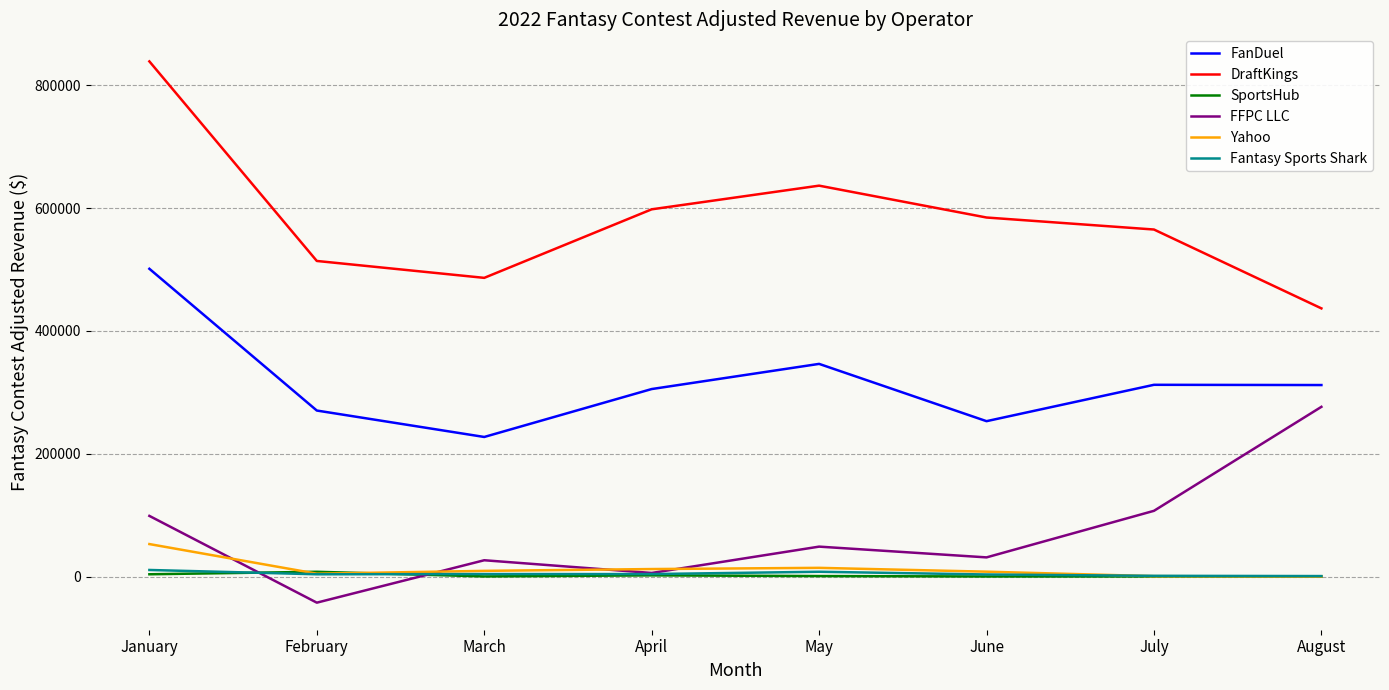

Is the value of SportsHub at August greater than the value of Fantasy Sports Shark at May?

No